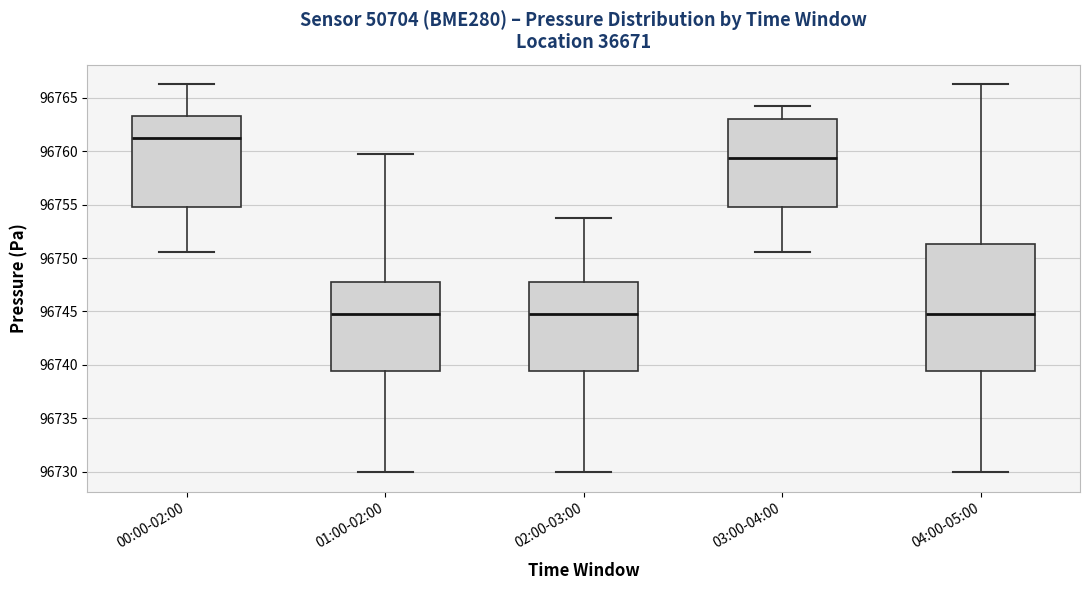

Where does the median line of the box for 02:00-03:00 sit on the y-axis? The values are not printed on the chart, so give them approximately, as read against the axis.

96744.5